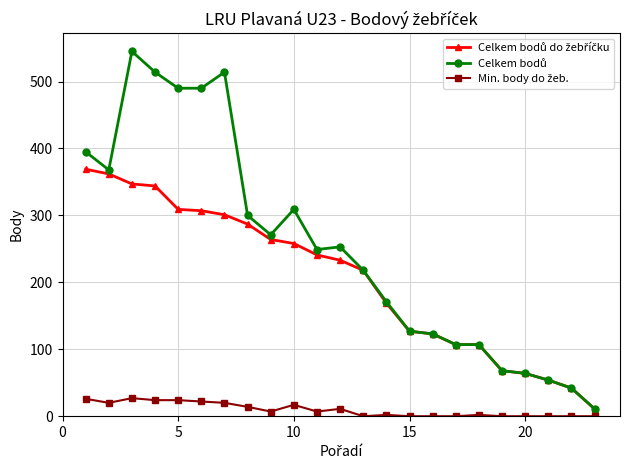

What is the greatest value displayed?

545